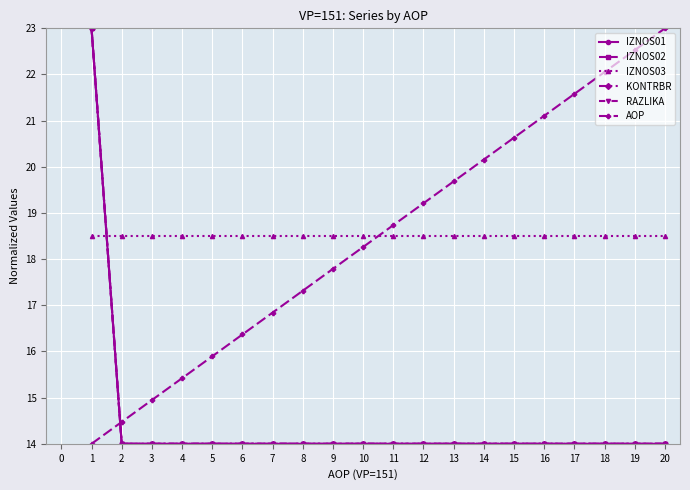

Which series has the largest range (max minus min)?

IZNOS01